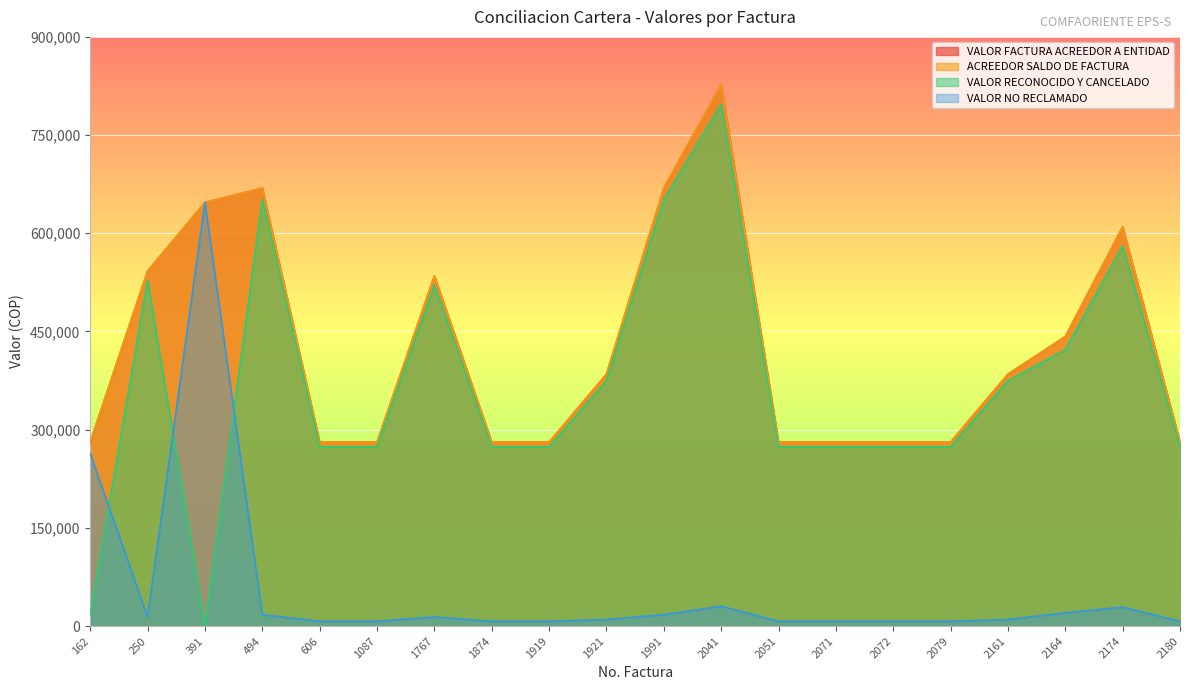

List the series in order of their peak value, highest first.

VALOR FACTURA ACREEDOR A ENTIDAD, ACREEDOR SALDO DE FACTURA, VALOR RECONOCIDO Y CANCELADO, VALOR NO RECLAMADO